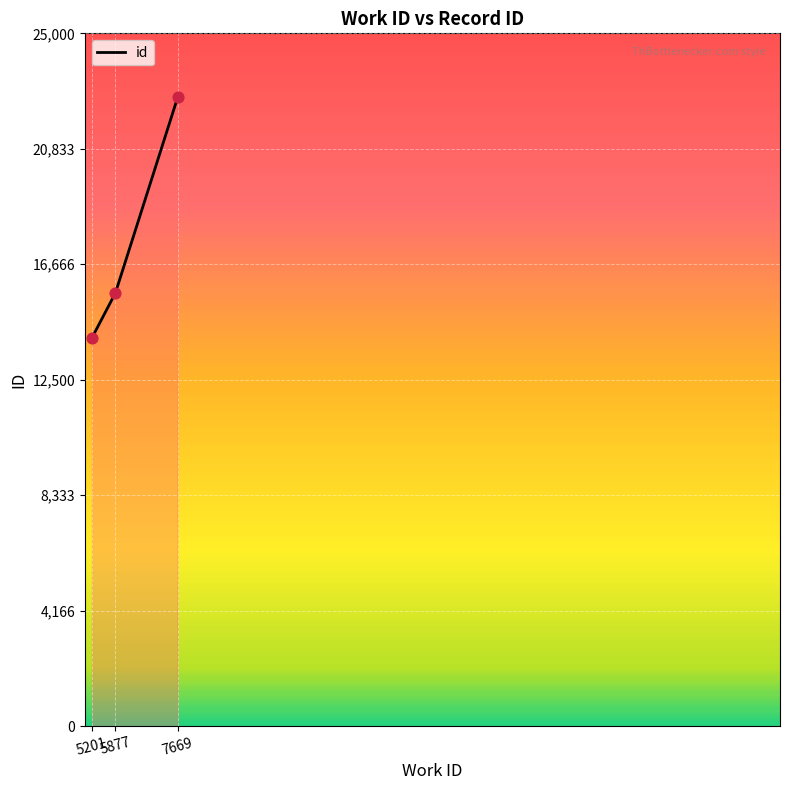

Between 7669 and 5201, which is larger?

7669